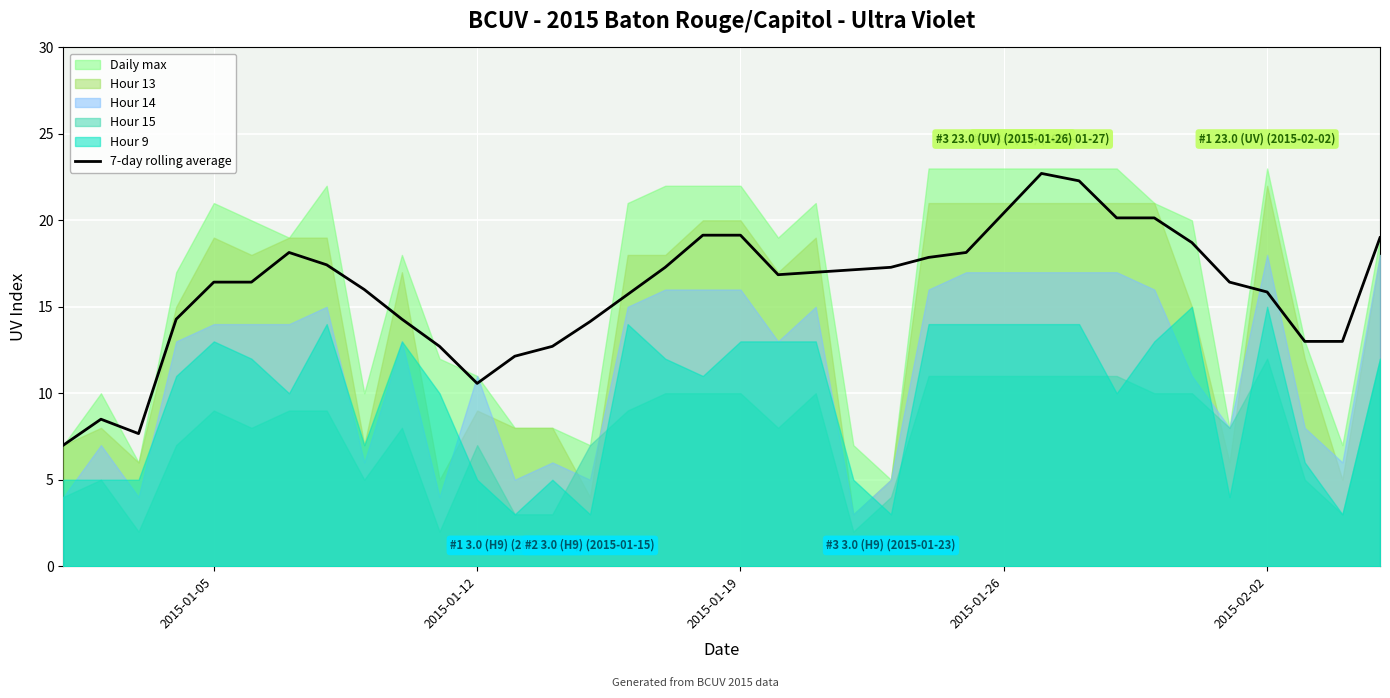

True or false: there are more than 1 points higher than both neighbors.

True